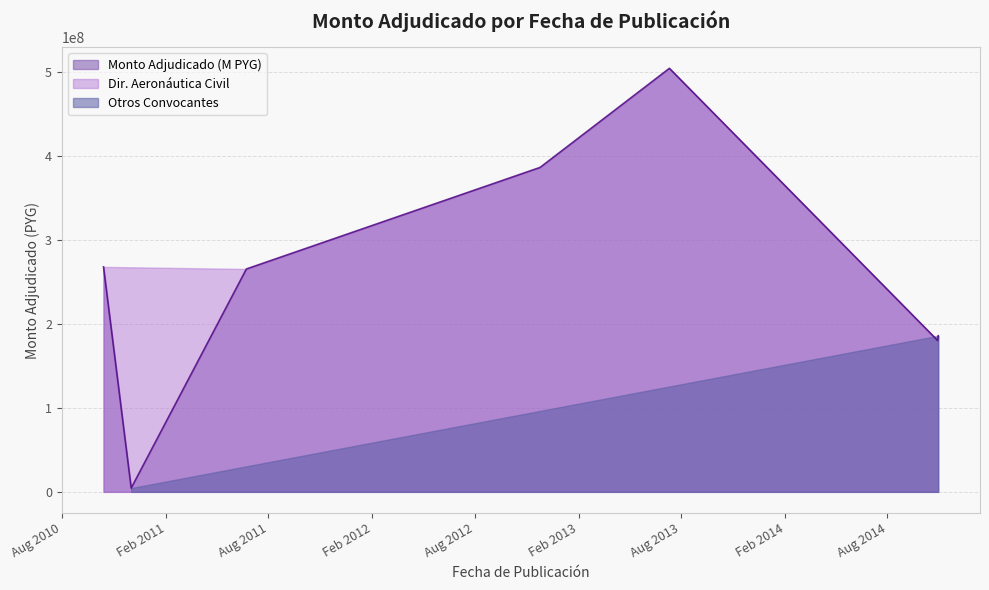

Where is the data nearest to the value 254264250?

2011-06-23